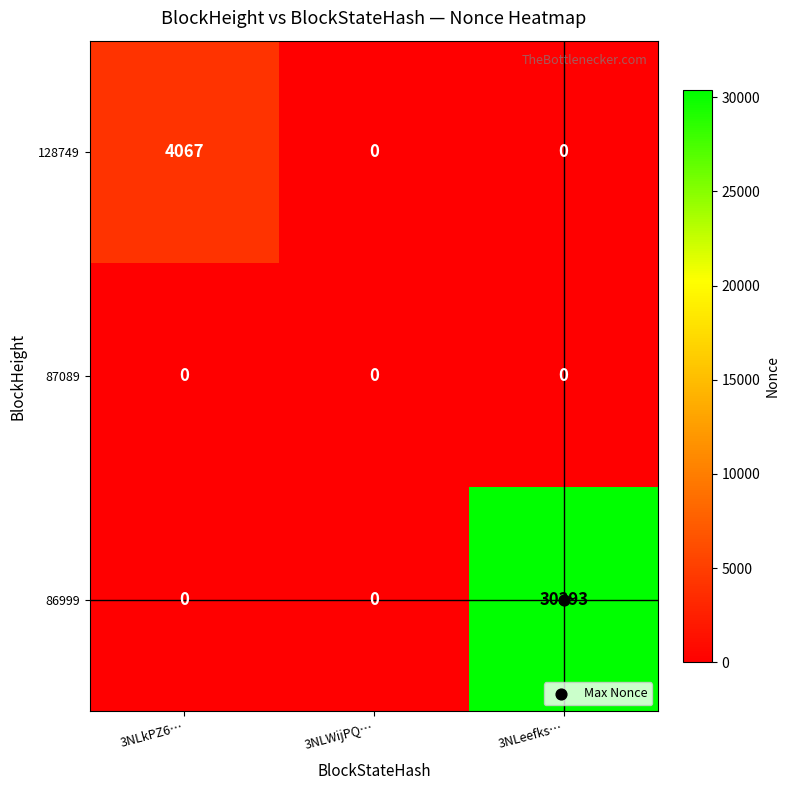

List the series in order of their peak value, highest first.

86999, 128749, 87089